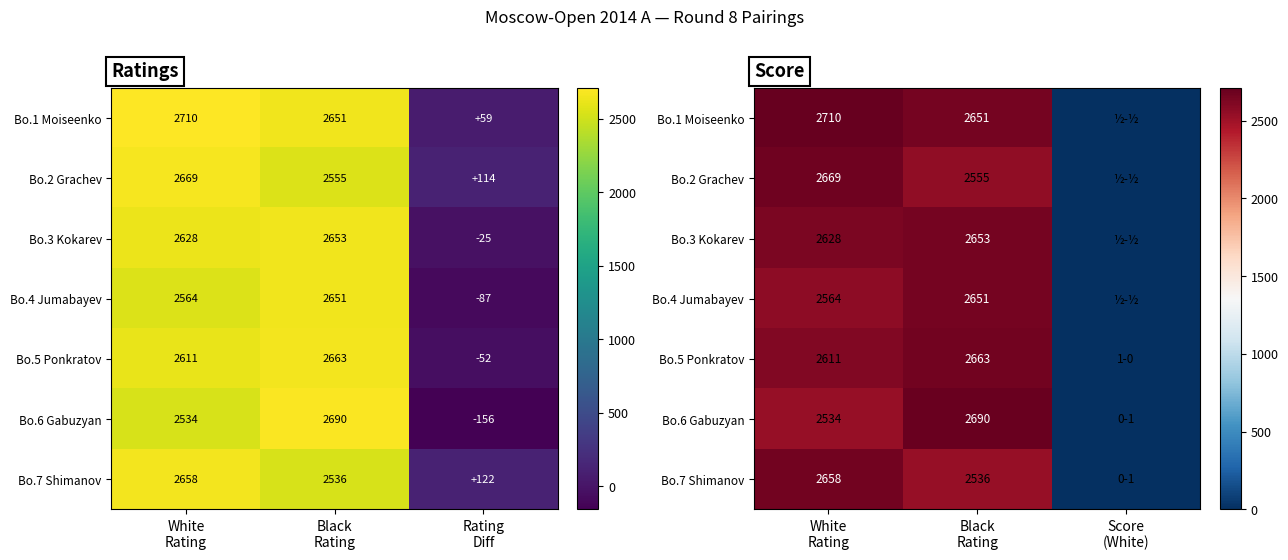

What is the total value across all series at Black
Rating?

18399.0